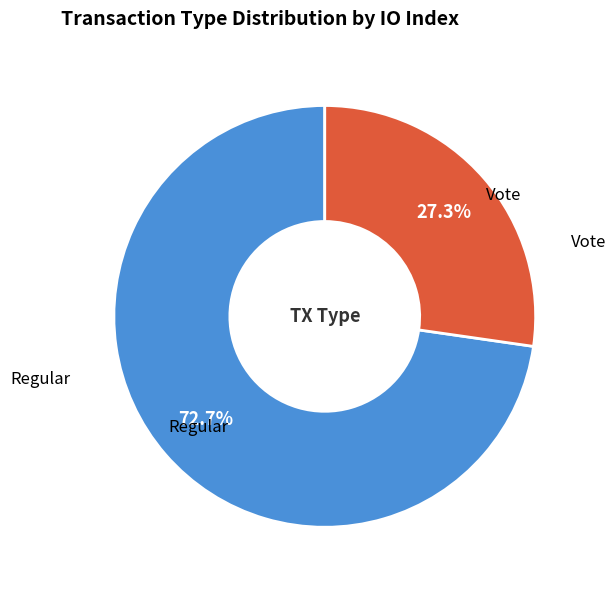

Which category has the smallest portion of the pie?

Vote